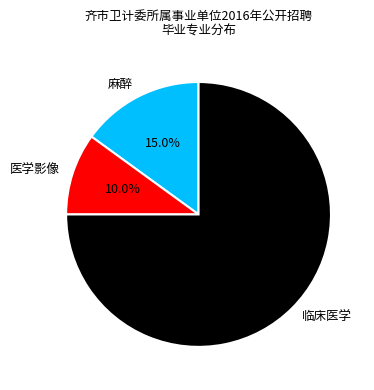

Rank the categories by value from lowest to highest.

医学影像, 麻醉, 临床医学